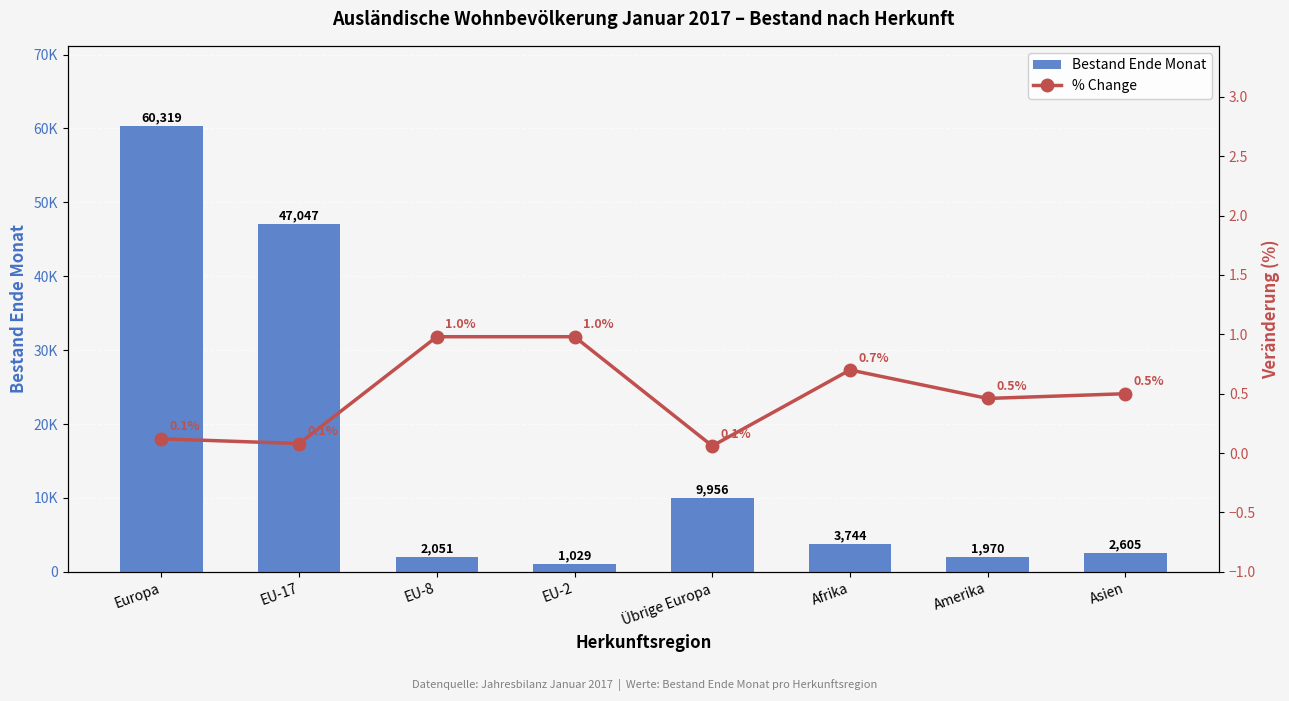

Reading left to right, transcribe all the data shown in this chart.

Bestand Ende Monat: 60319.0	47047.0	2051.0	1029.0	9956.0	3744.0	1970.0	2605.0
% Change: 0.1	0.1	1.0	1.0	0.1	0.7	0.5	0.5